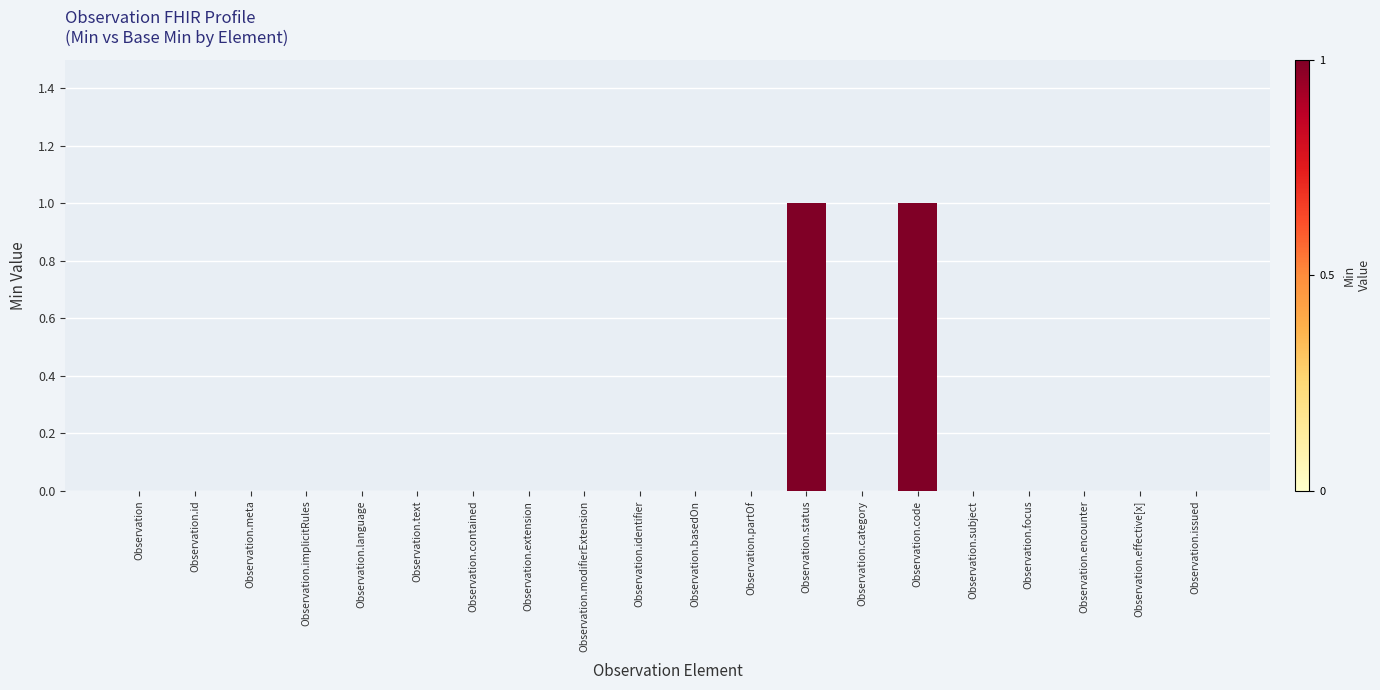

The chart shows a value of 0 at Observation.status. True or false?

False